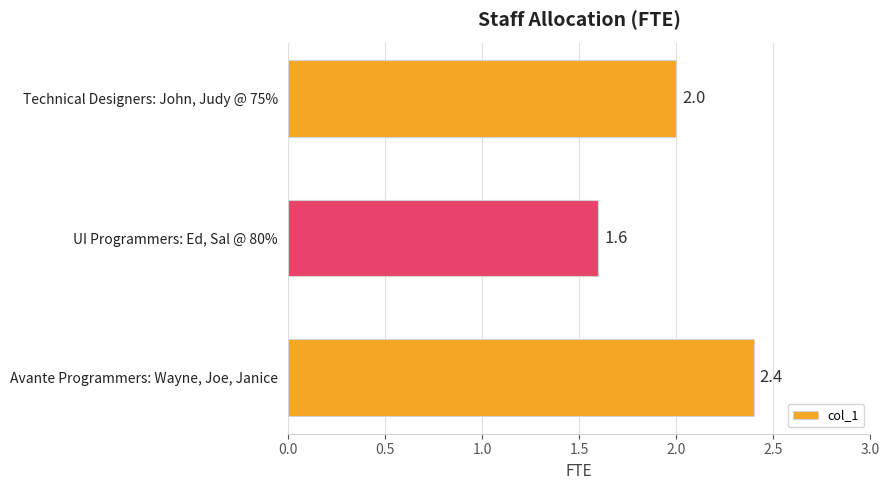

Are the bars grouped side by side (vs. stacked)?

No